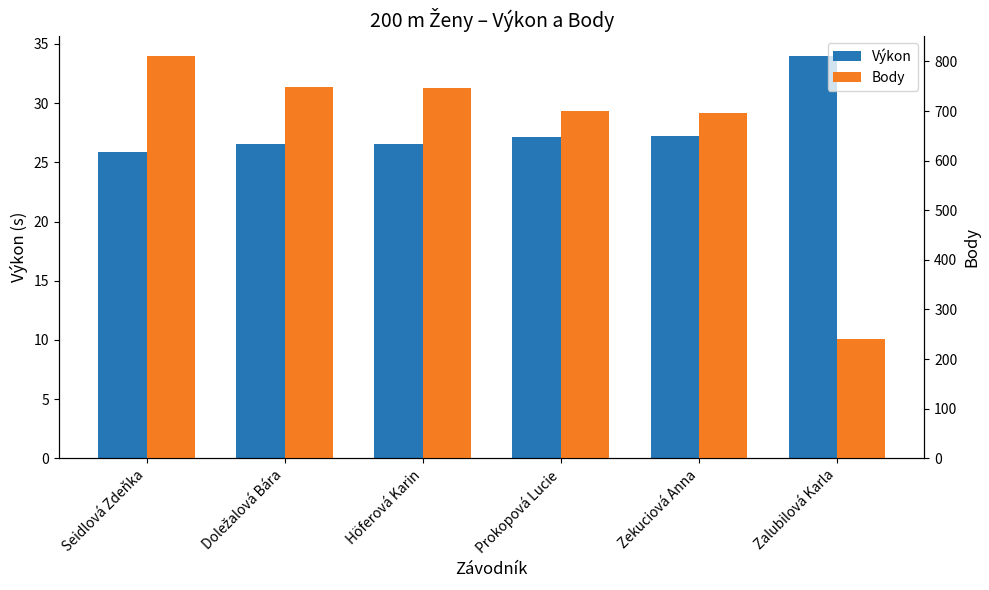

Which series has the widest spread of values?

Body